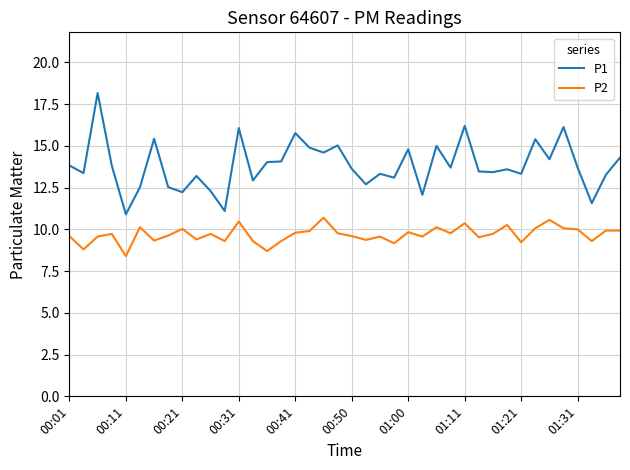

Which series has the largest range (max minus min)?

P1